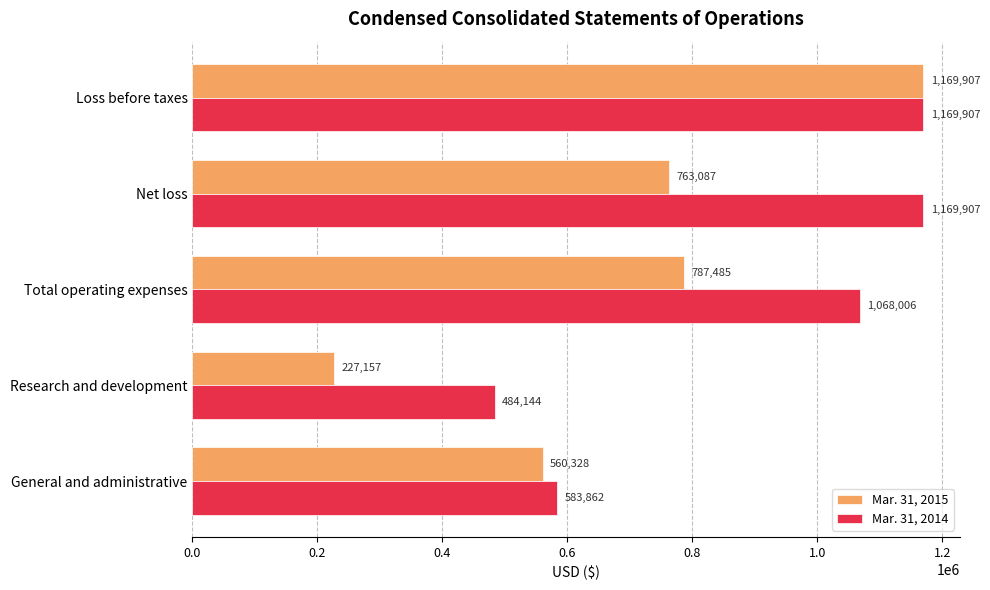

The Mar. 31, 2014 series shows 1169907 at Net loss. True or false?

True